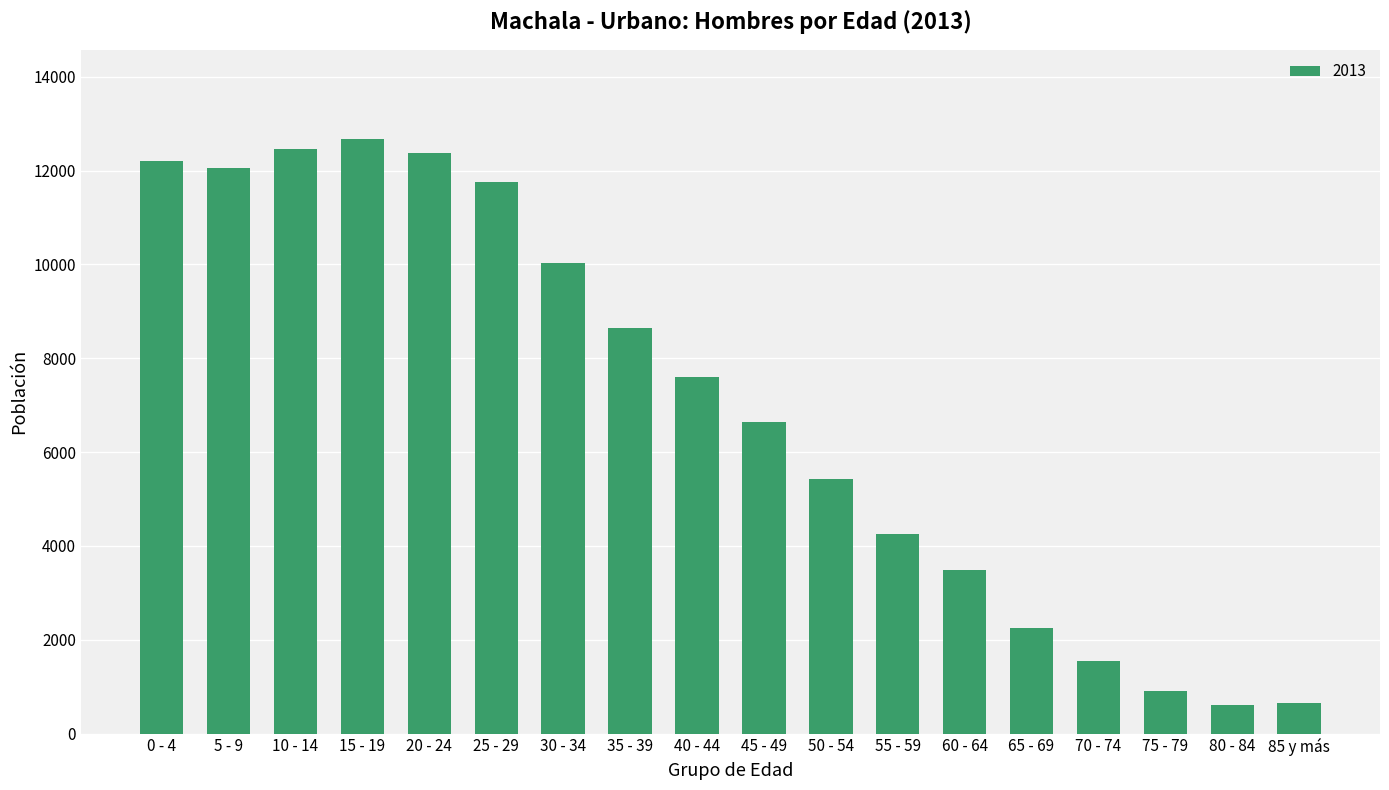

What is the smallest value displayed?

605